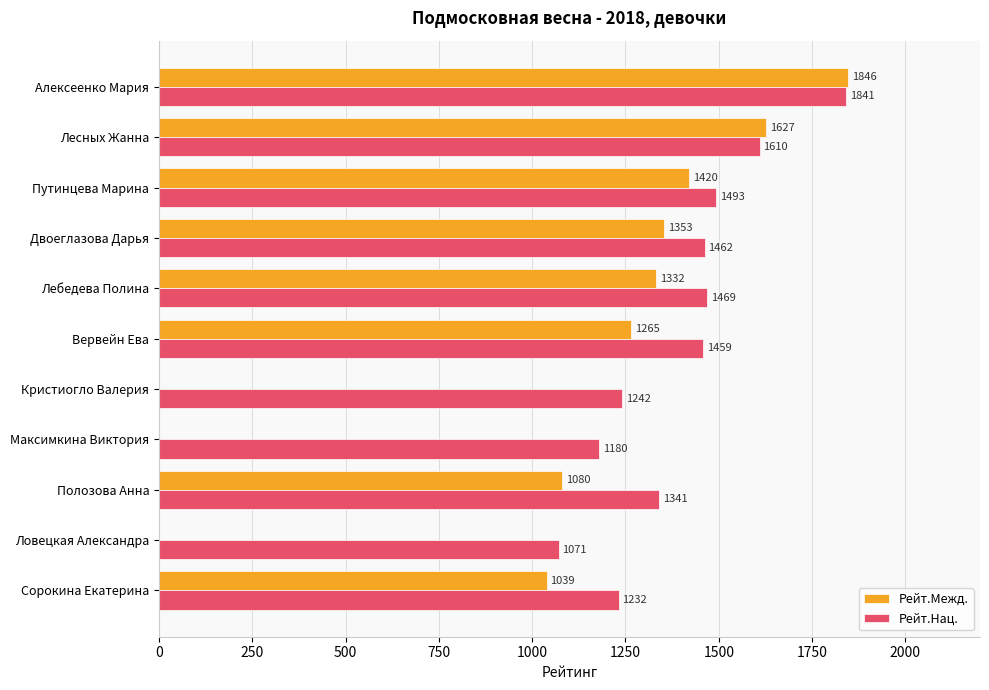

Is it true that Рейт.Нац. equals 1071 at Ловецкая Александра?

True